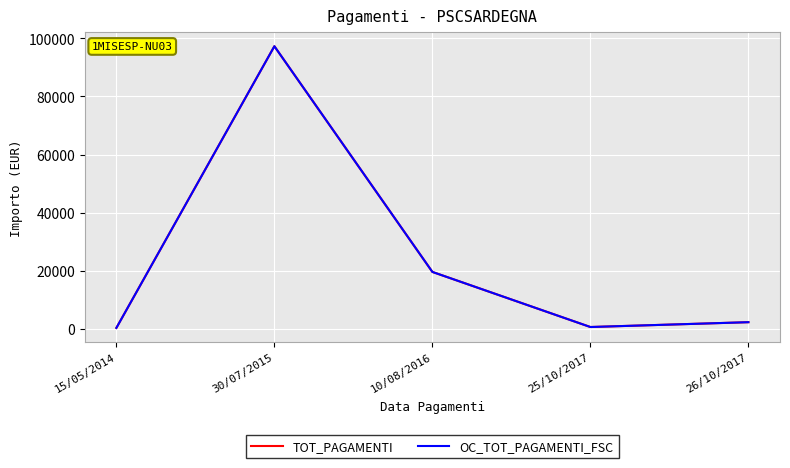

What is the average value of the TOT_PAGAMENTI series?

24014.1